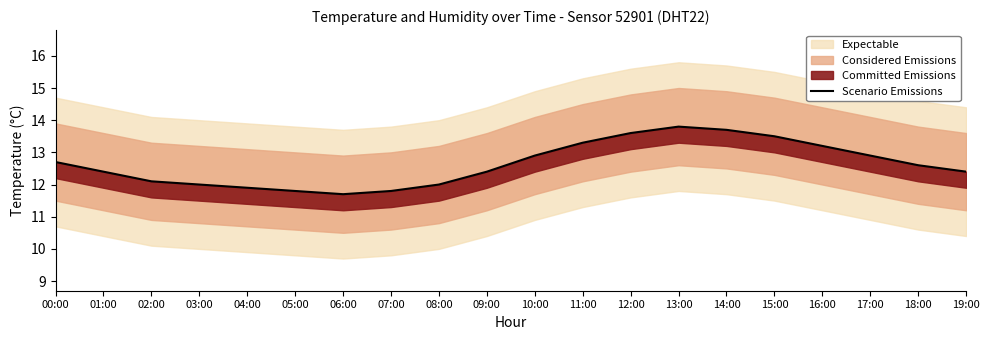

Which has a higher value, 01:00 or 10:00?

10:00